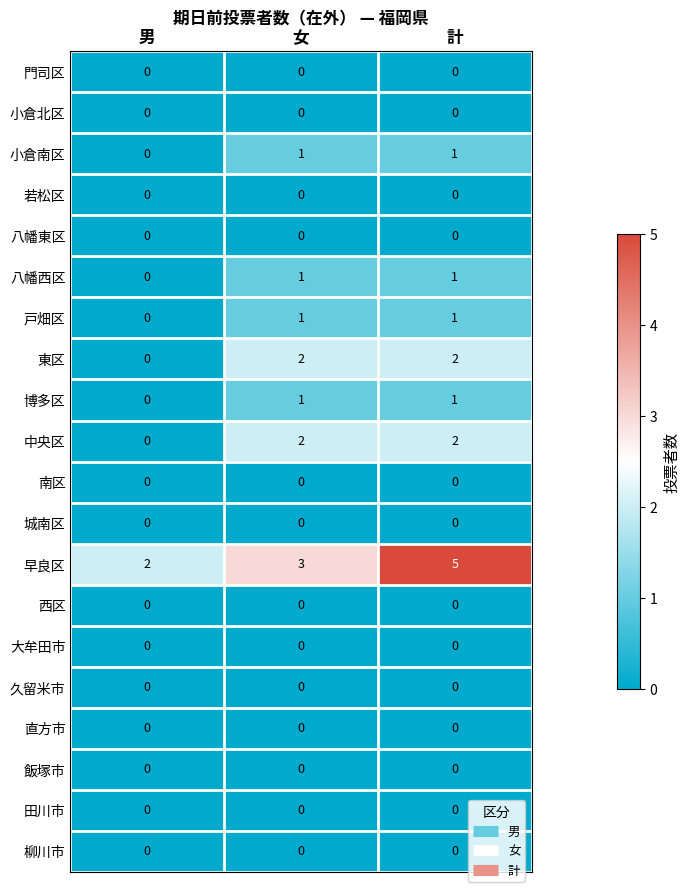

Which label corresponds to the largest value in the chart?

計